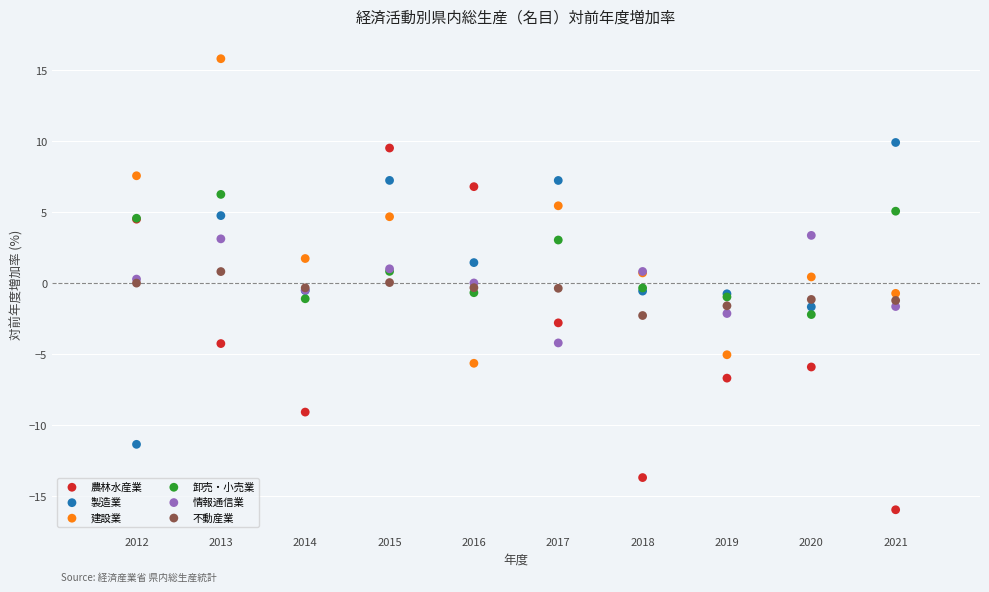

Which series contains the highest Y value?

建設業